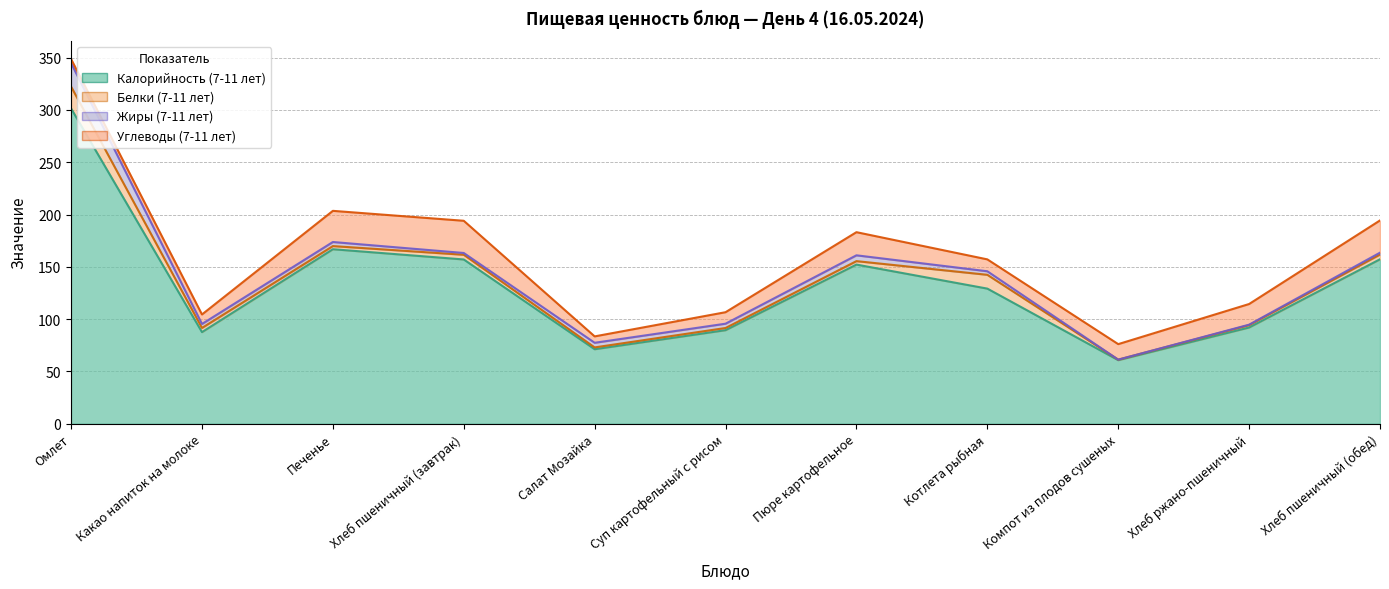

The value of Жиры (7-11 лет) at Салат Мозайка is 5.8. True or false?

False